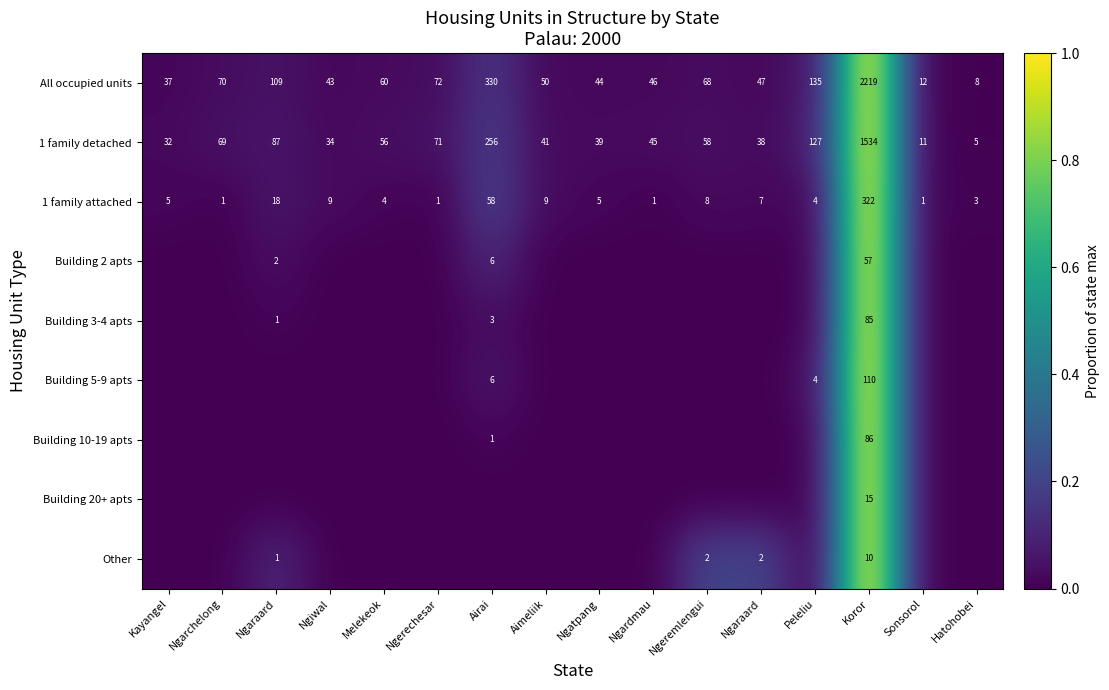

Which label corresponds to the smallest value in the chart?

Kayangel